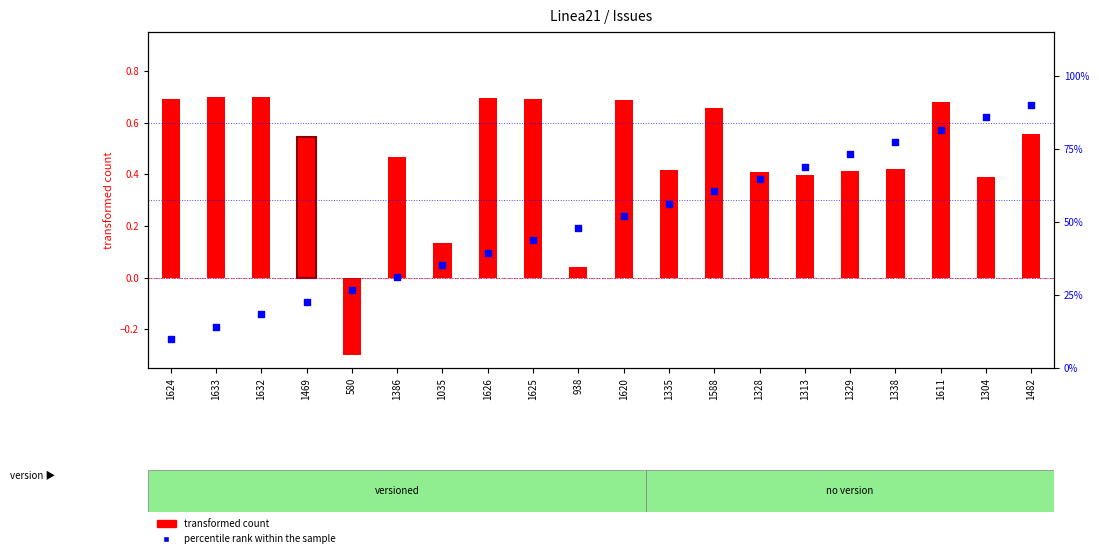

Is the value of transformed count at 1626 greater than the value of percentile rank within the sample at 1304?

No